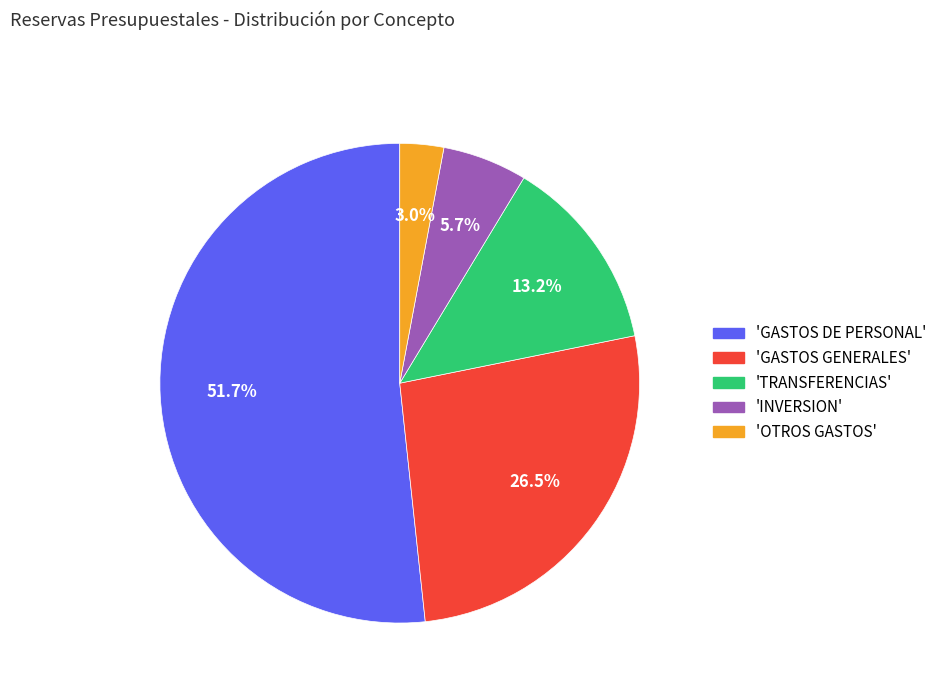

Approximately how many times larger is the value at 'INVERSION' compared to 'OTROS GASTOS'?

1.9